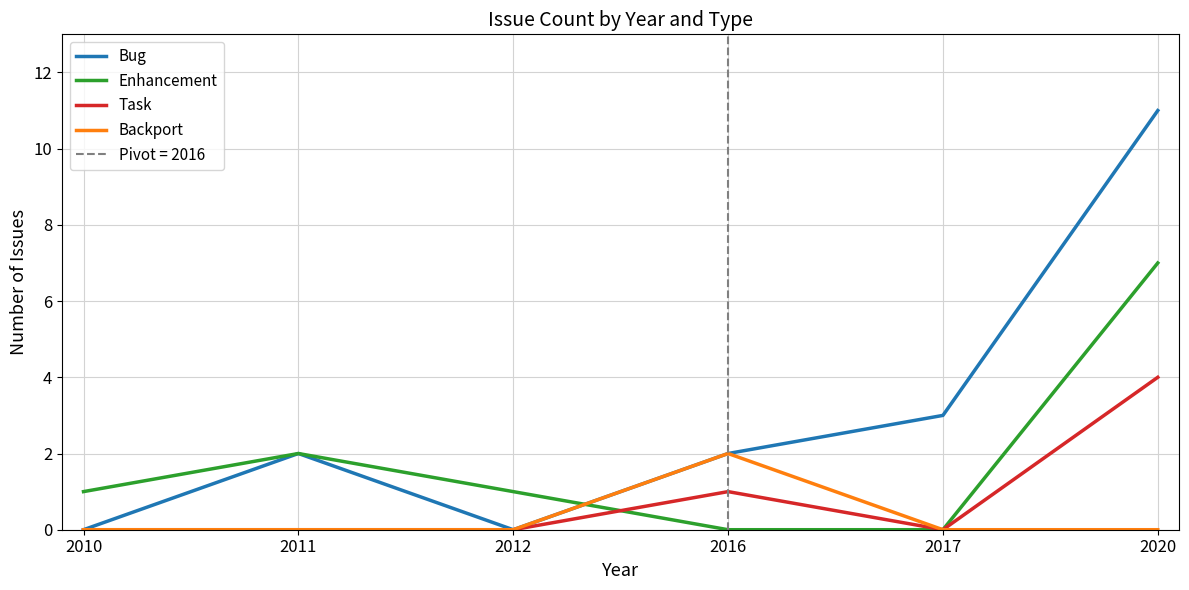

Is the value of Enhancement at 2020 greater than the value of Task at 2011?

Yes